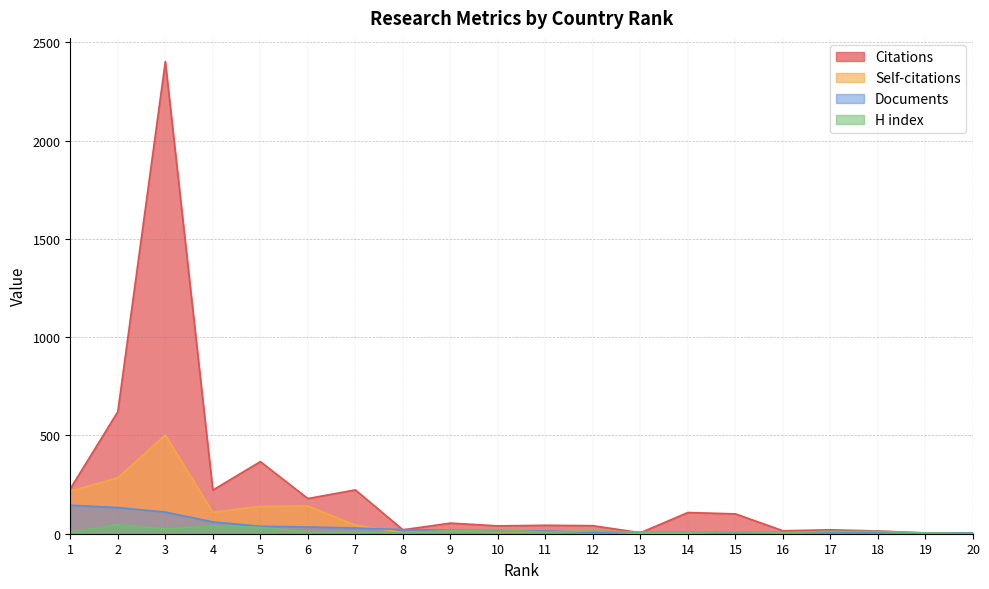

How many data points in Self-citations are above 12?

9